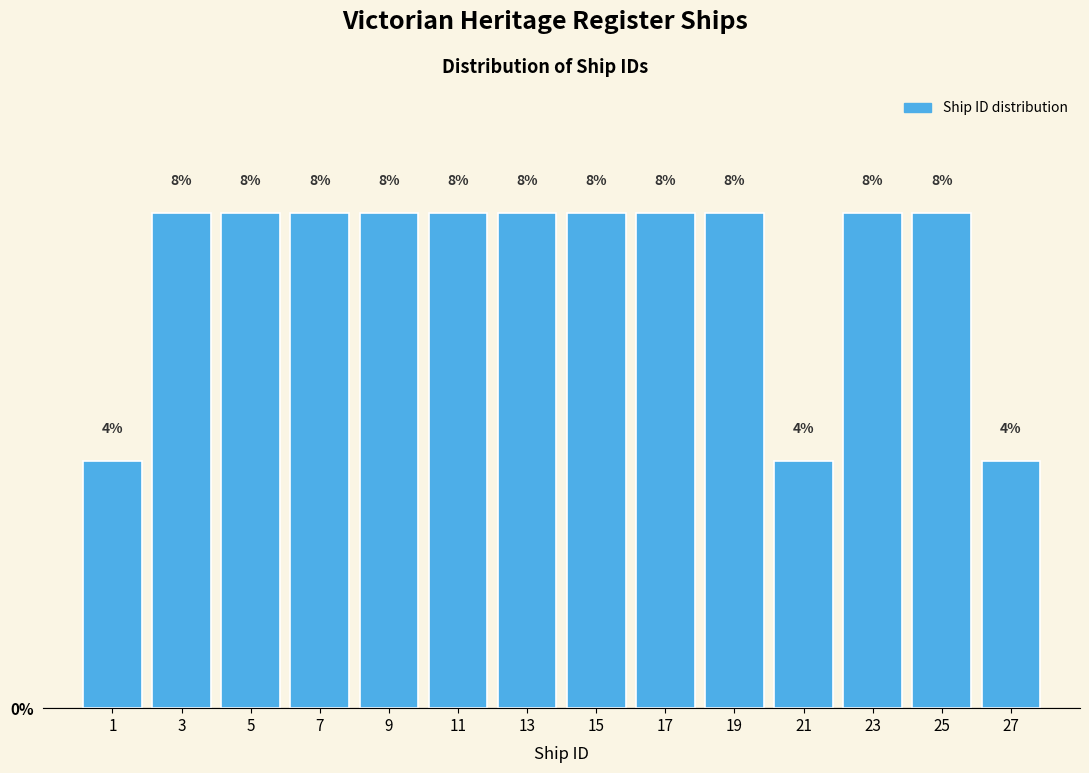

Reading left to right, list every bar in this chart as the range it spans on the x-axis followed by its height.

0 to 2: 4
2 to 4: 8
4 to 6: 8
6 to 8: 8
8 to 10: 8
10 to 12: 8
12 to 14: 8
14 to 16: 8
16 to 18: 8
18 to 20: 8
20 to 22: 4
22 to 24: 8
24 to 26: 8
26 to 28: 4